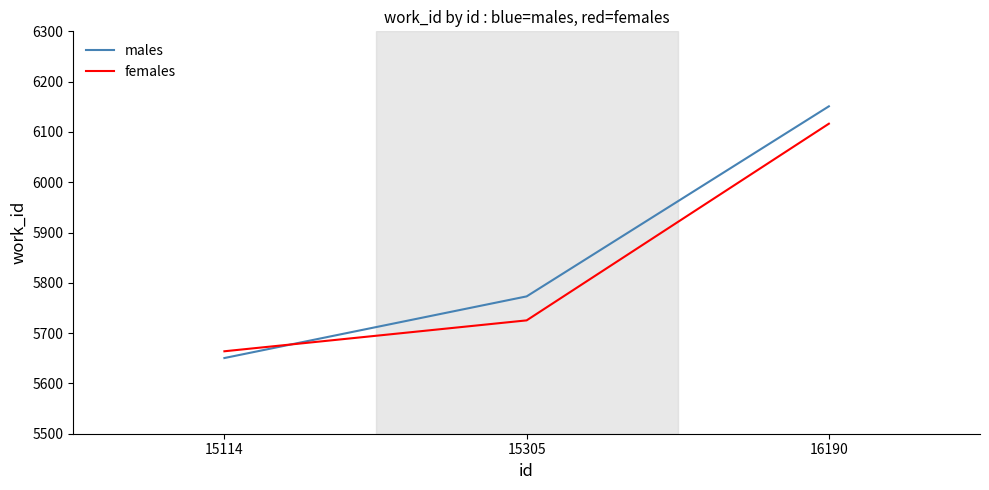

Which series has the largest total across all categories?

males